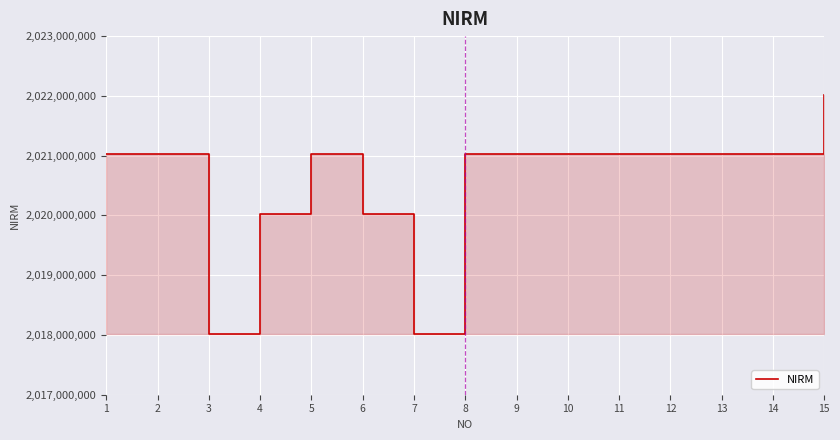

How many values exceed 2021020144?

7